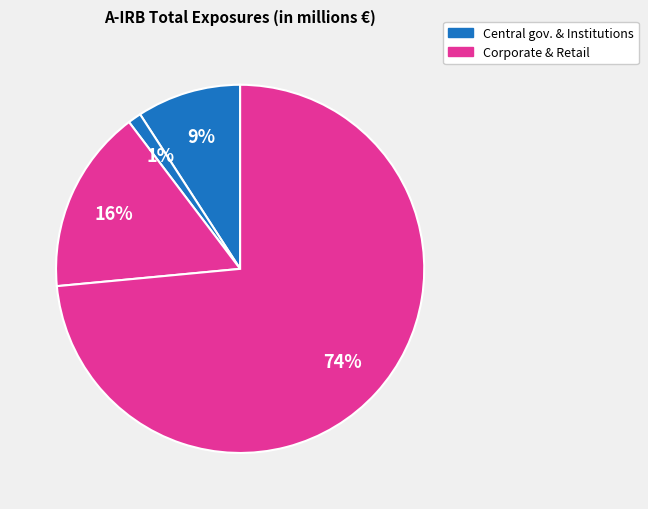

Which category has the smallest portion of the pie?

Institutions